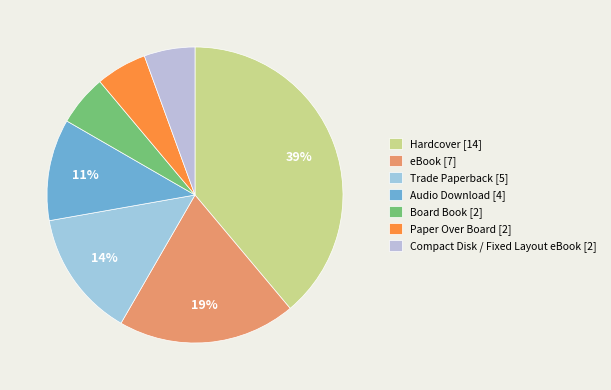

How many slices are in this pie chart?

7